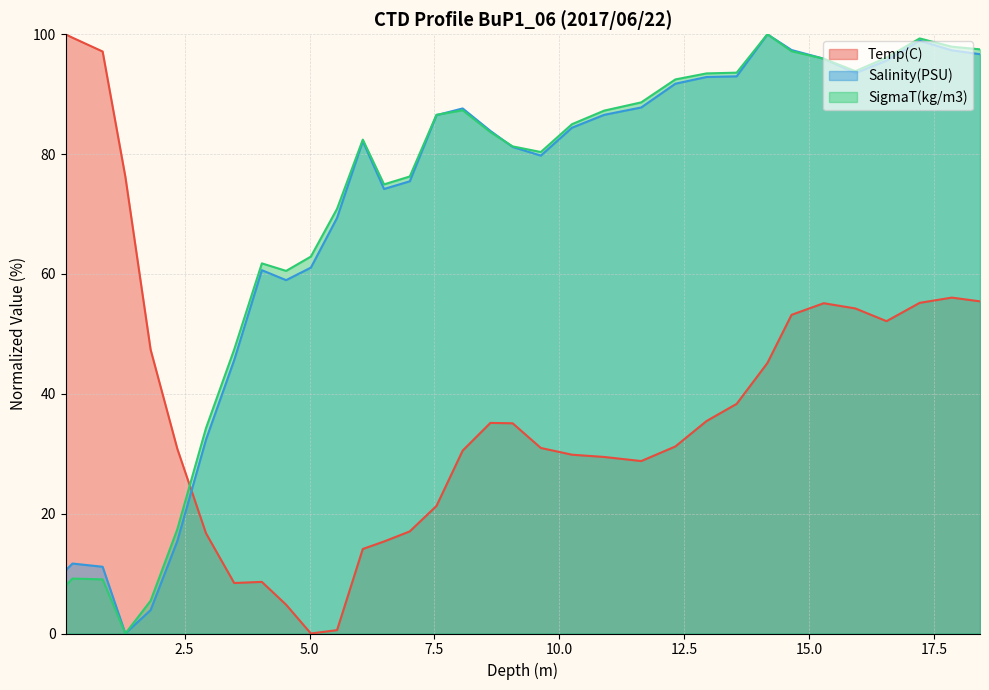

What position from the right is 12.943?

10